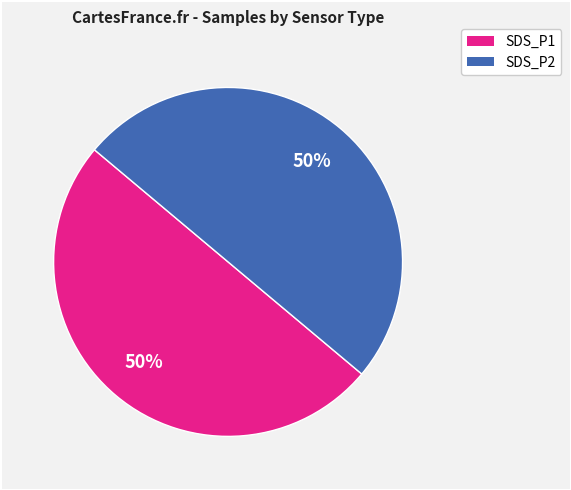

To the nearest percent, what is the average slice percentage?

50%